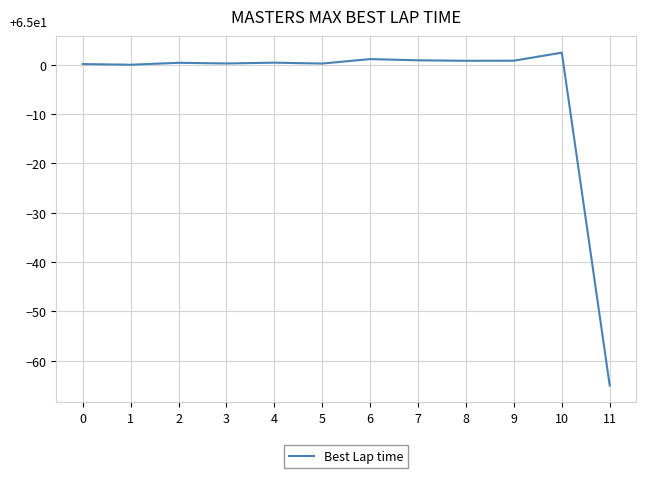

The chart shows a value of 0.4 at 4. True or false?

True